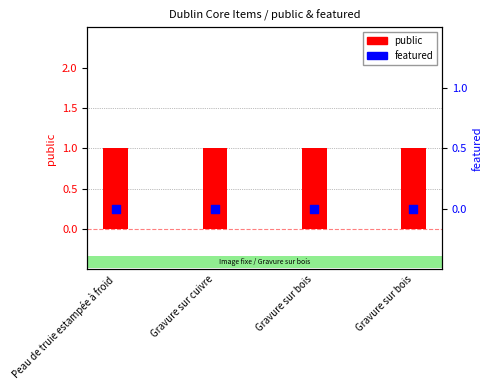

At how many categories does at least one series exceed 0?

4